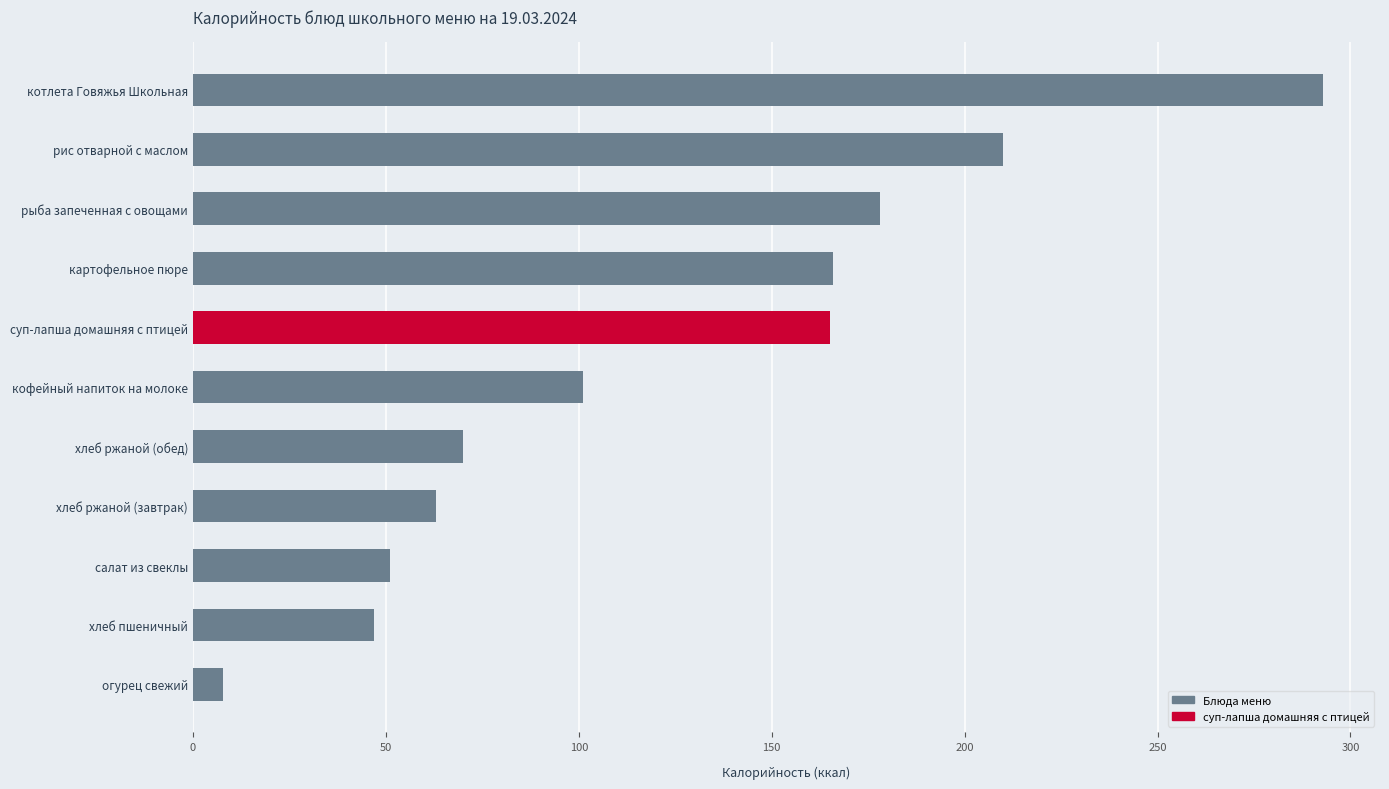

What is the average value?

118.7